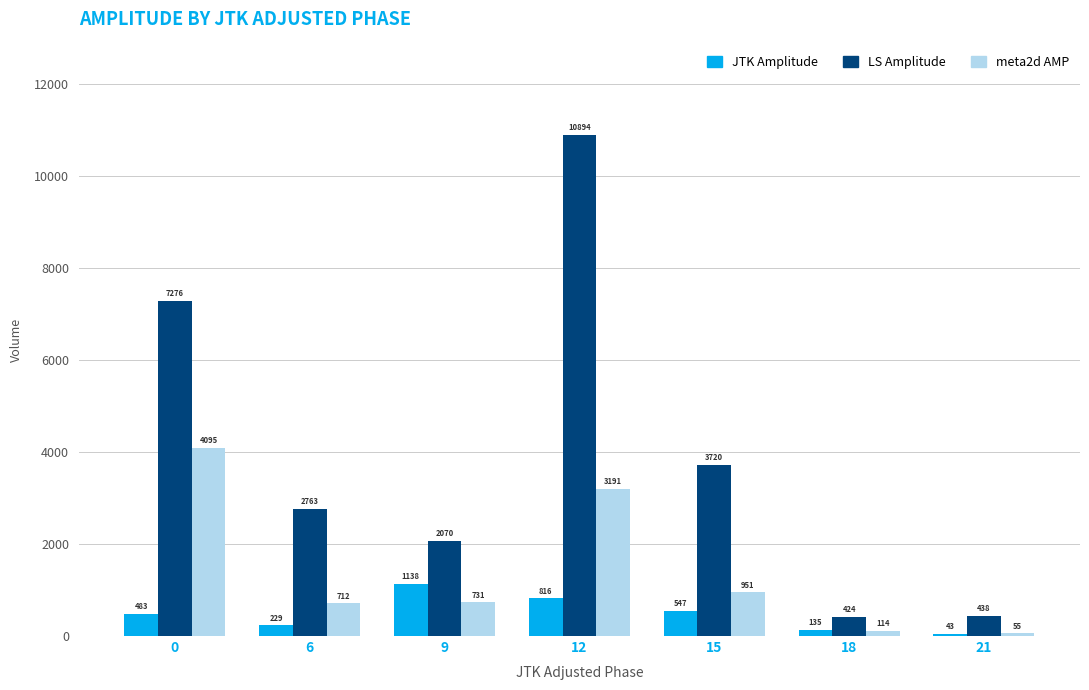

Which label corresponds to the largest value in the chart?

12